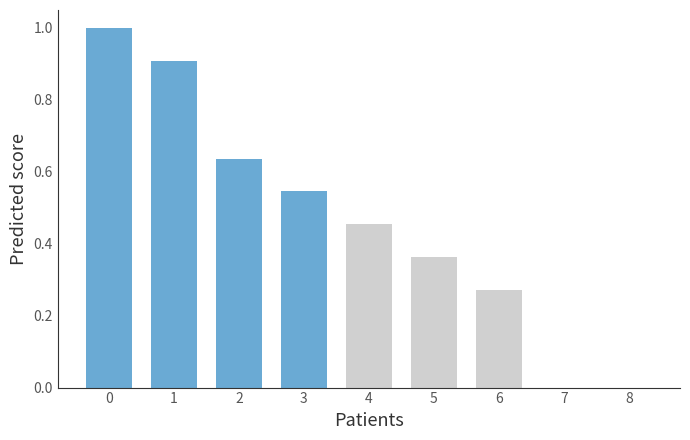

The value at 7 is 0.0. True or false?

True